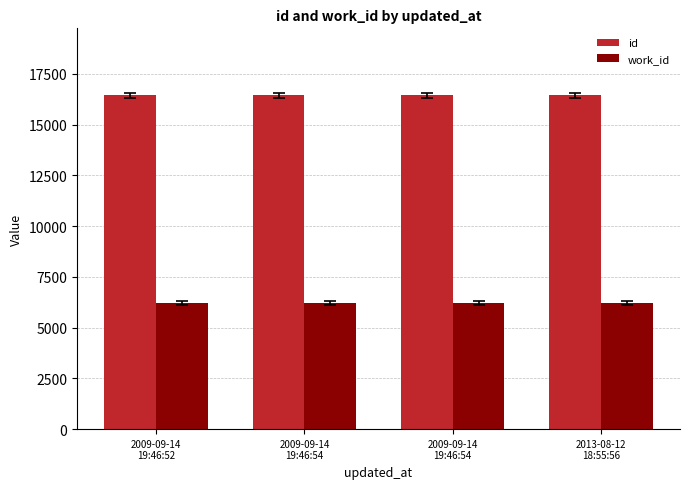

What is the label of the 4th bar from the right?

2009-09-14
19:46:52